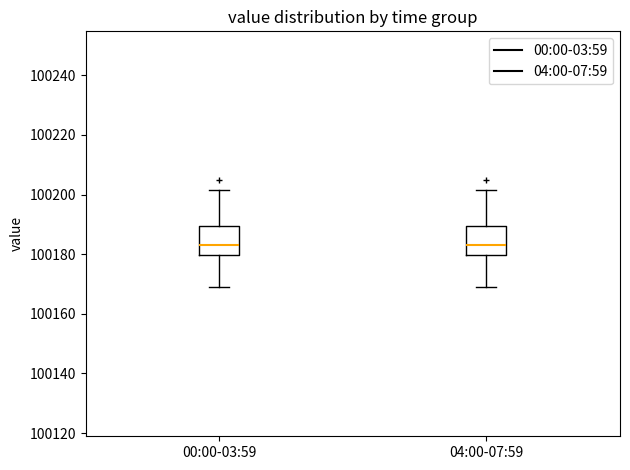

Where does the upper whisker of the box for 00:00-03:59 end on the y-axis? The values are not printed on the chart, so give them approximately, as read against the axis.

100202